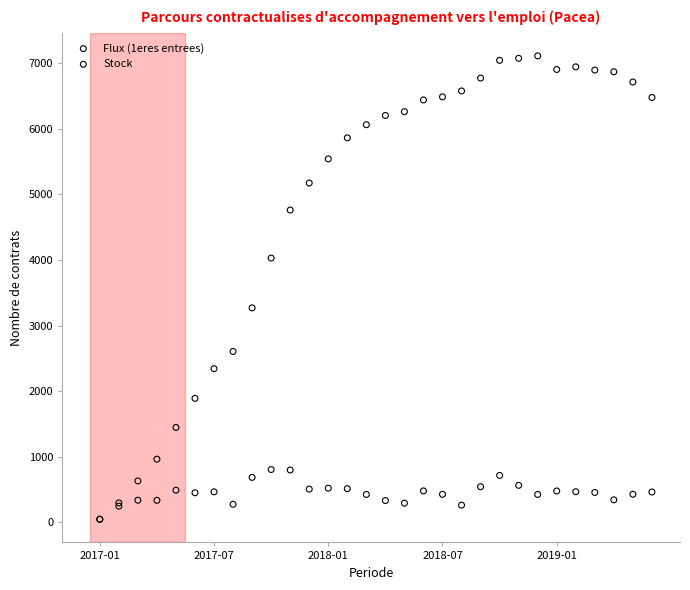

In the Stock series, what Y value is closest to 3580?

3271